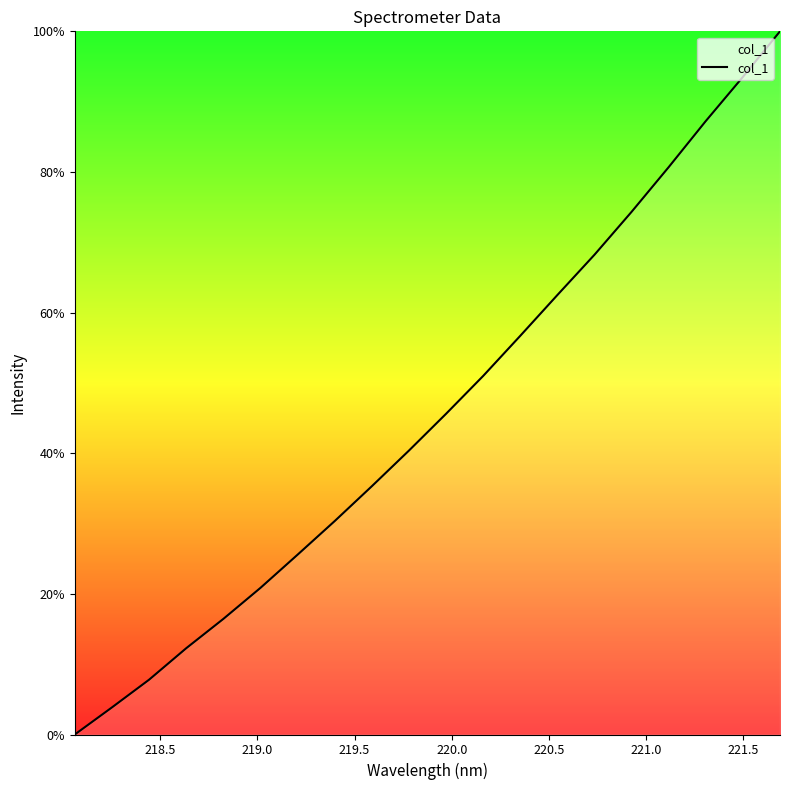

What is the greatest value displayed?

100.0